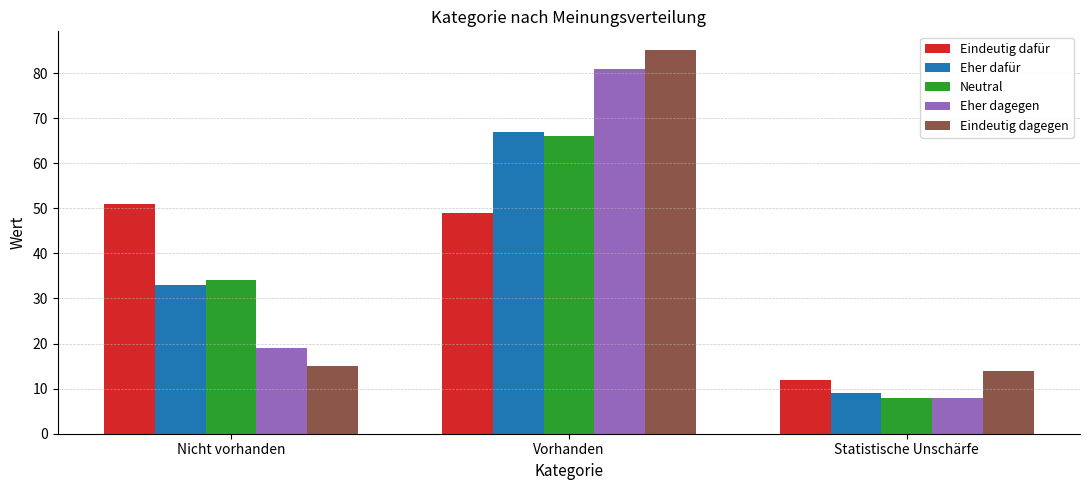

What is the smallest value displayed?

8